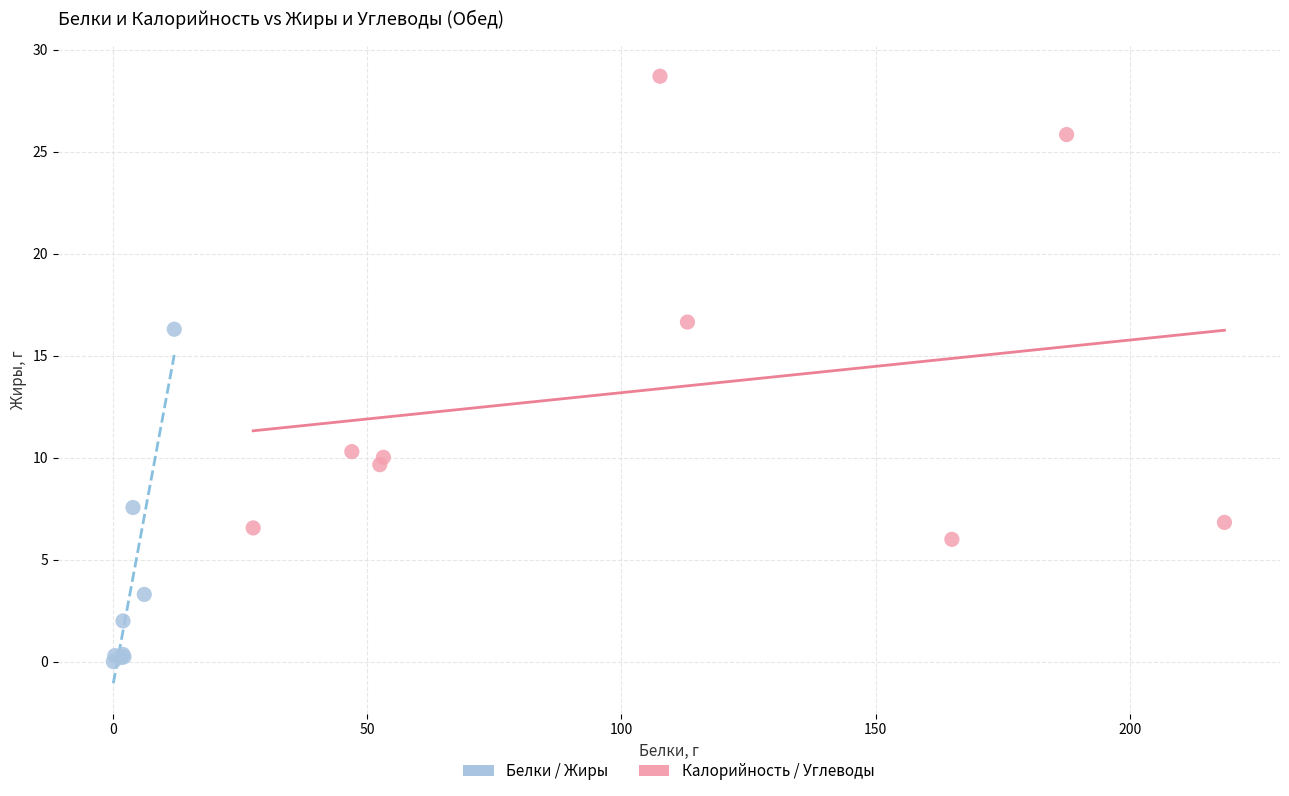

What are all the series names shown in the legend?

Белки / Жиры, Калорийность / Углеводы